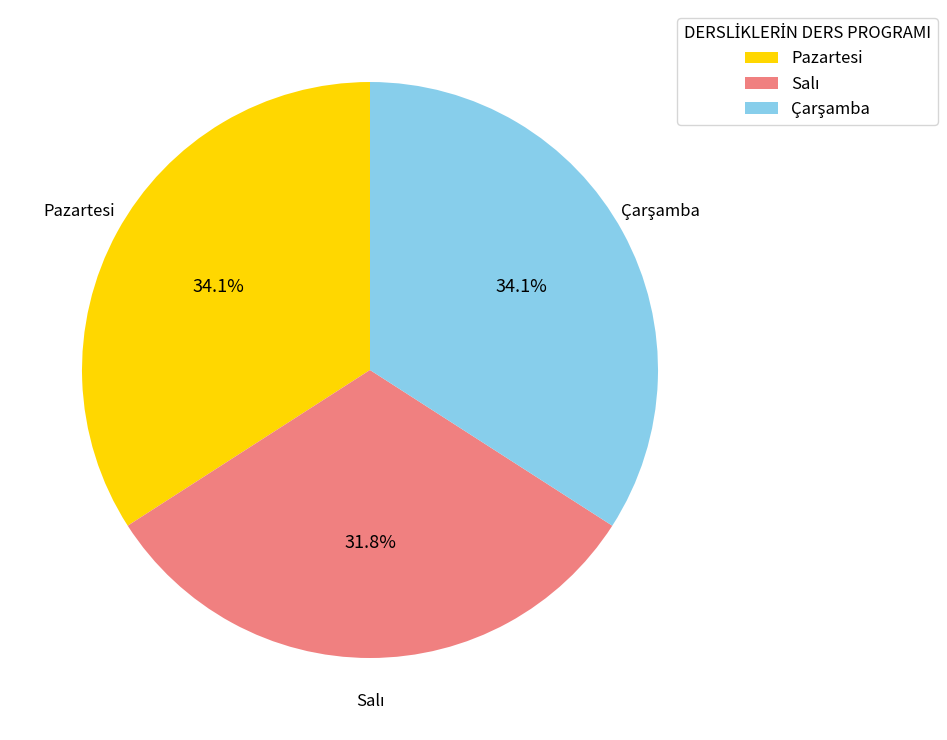

Is there a majority slice in this chart?

No